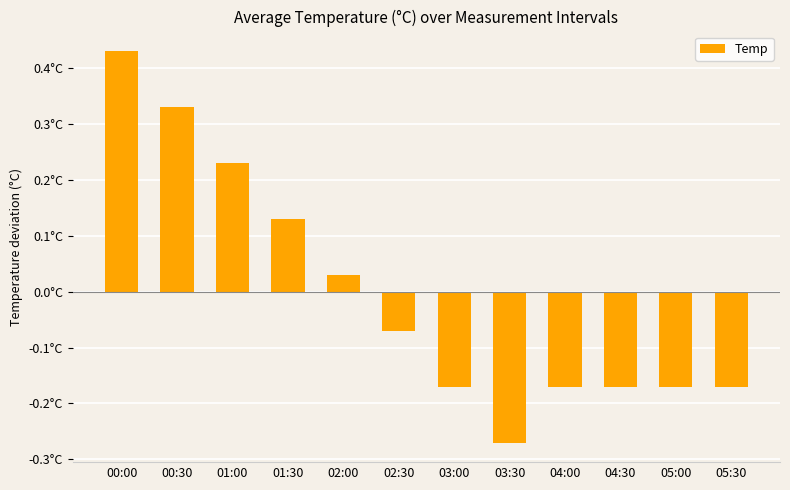

Does the chart contain any negative values?

Yes